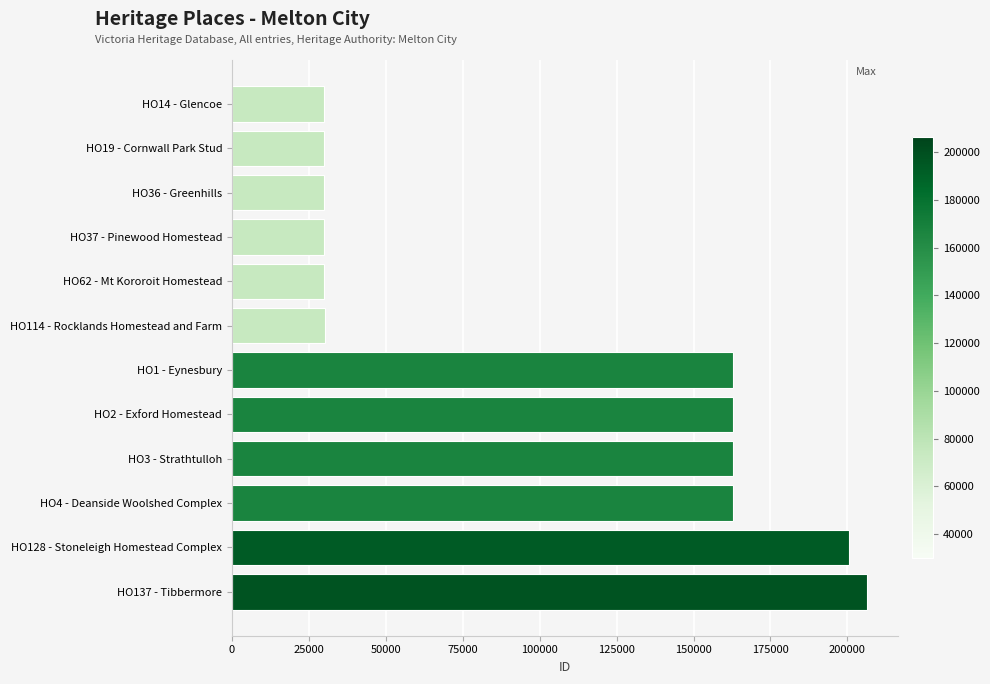

The value at HO3 - Strathtulloh is 237554. True or false?

False